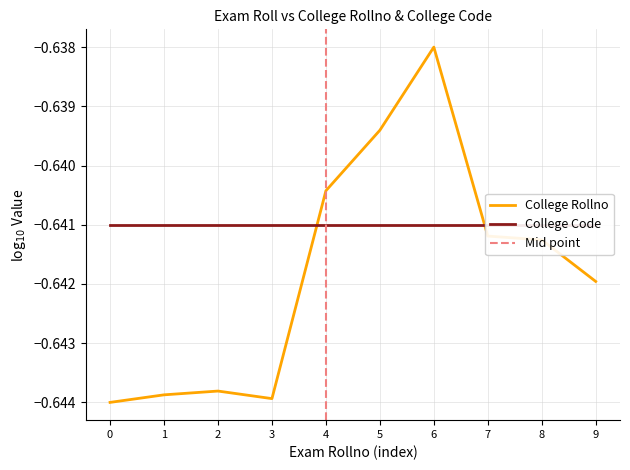

How many interior local peaks (higher than both neighbors) does the data have?

2